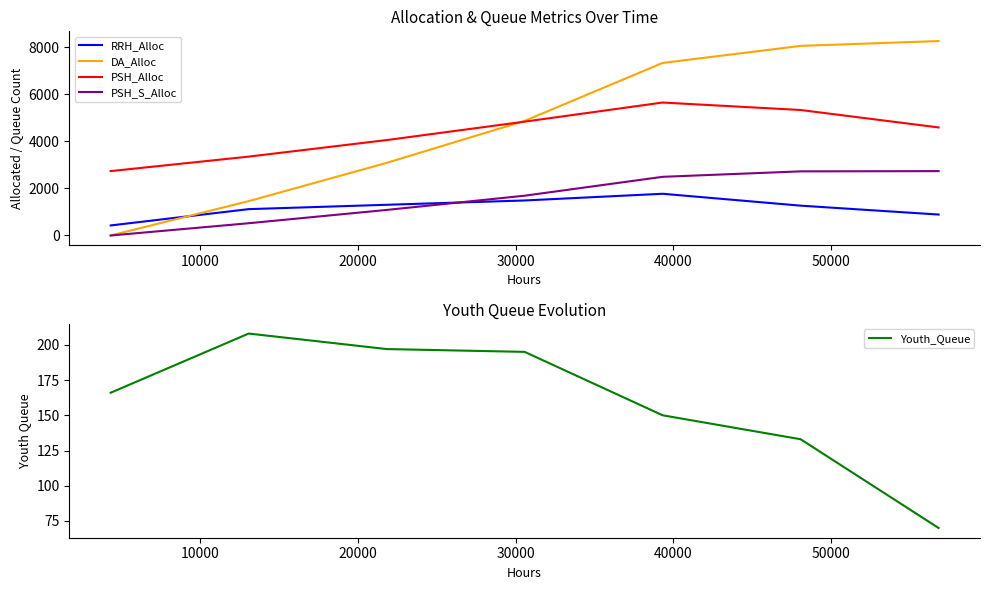

True or false: PSH_Alloc and RRH_Alloc cross at least once.

False